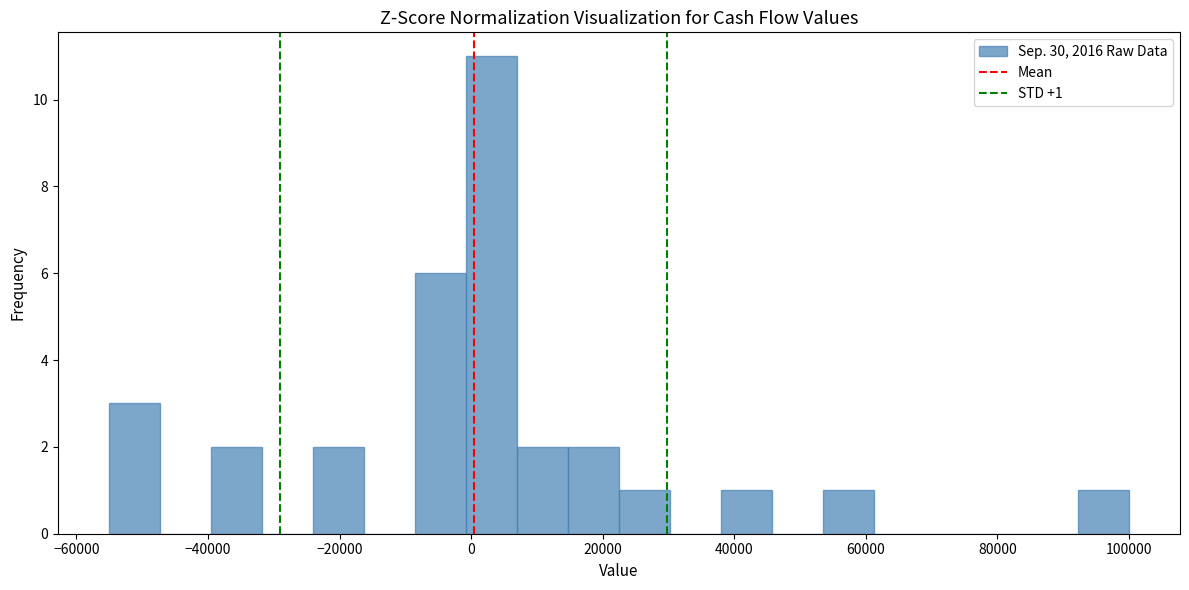

Read against the x-axis, roughly where is the centre of the tallest bar?

4000